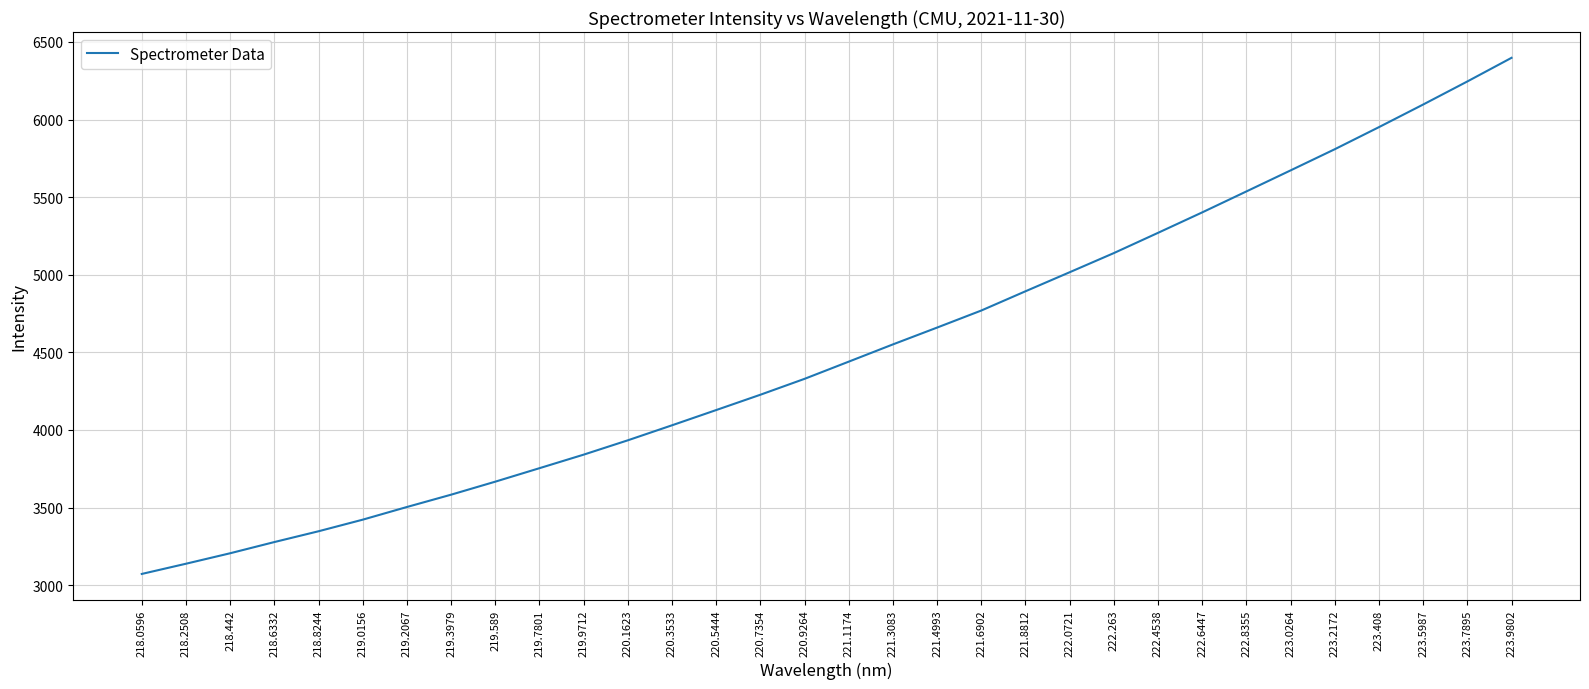

Reading left to right, transcribe all the data shown in this chart.

3072.4	3138.2	3205.7	3277.8	3347.4	3422.1	3503.7	3583.1	3666.9	3753.8	3841.0	3933.4	4030.2	4128.4	4227.1	4329.5	4440.3	4551.4	4659.9	4769.7	4893.7	5016.4	5139.8	5270.3	5402.1	5537.1	5672.6	5809.1	5951.4	6097.0	6245.7	6398.0